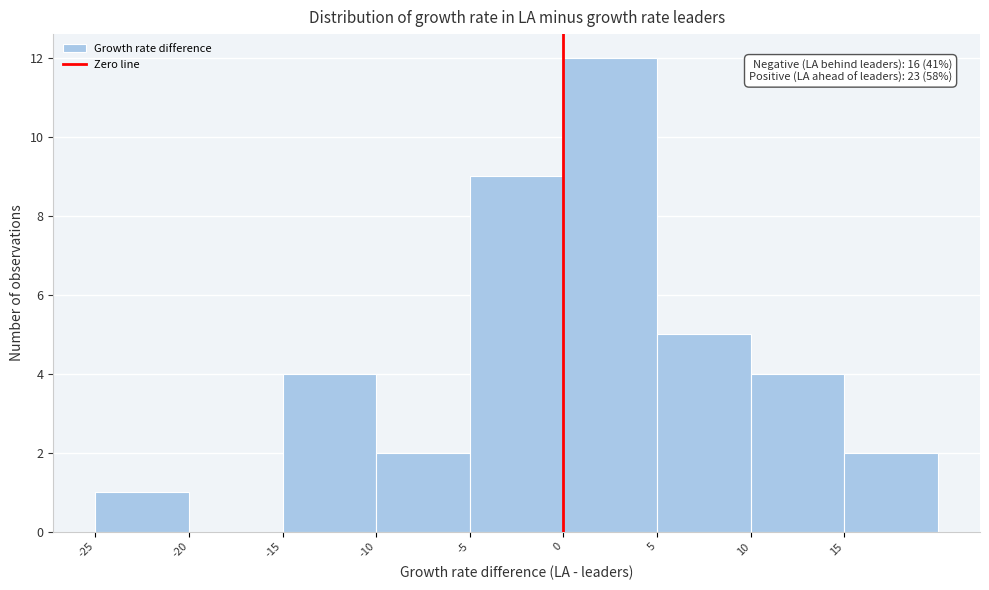

Which range on the x-axis has the tallest bar?

0 to 5